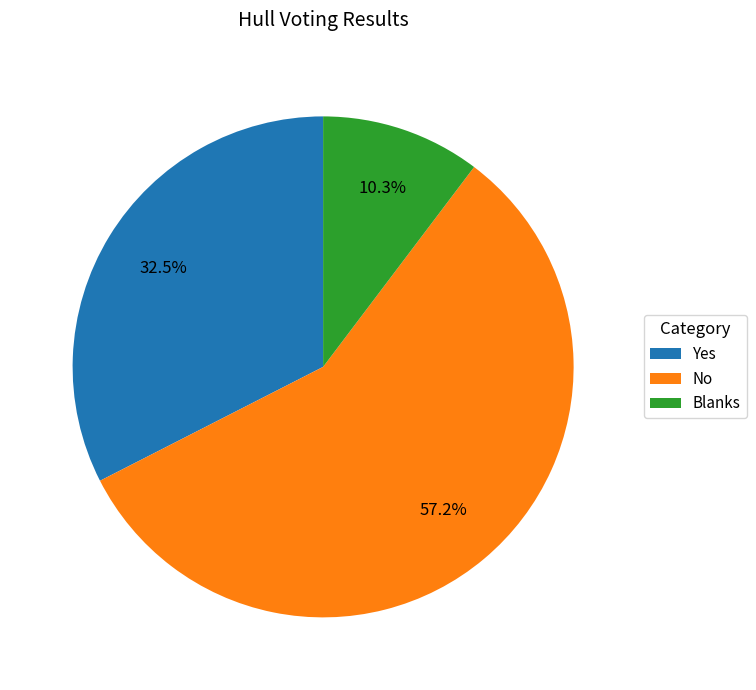

Which category accounts for the majority?

No